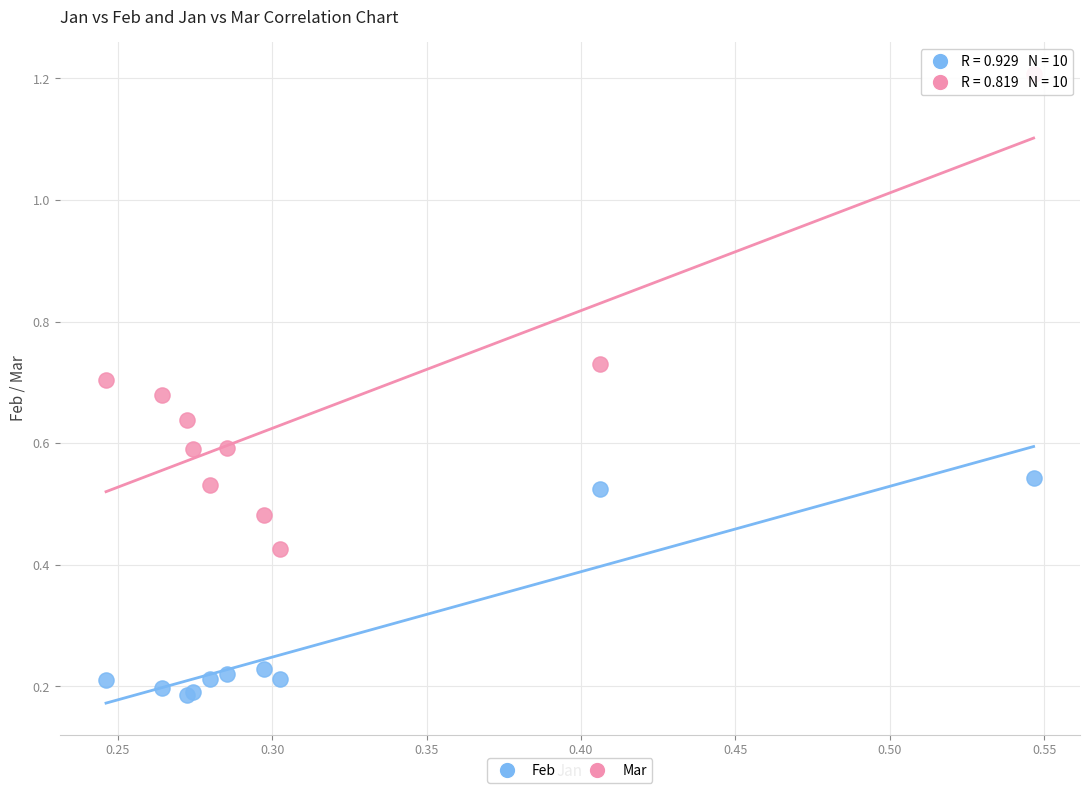

Which series has the largest Y range (max minus min)?

Mar